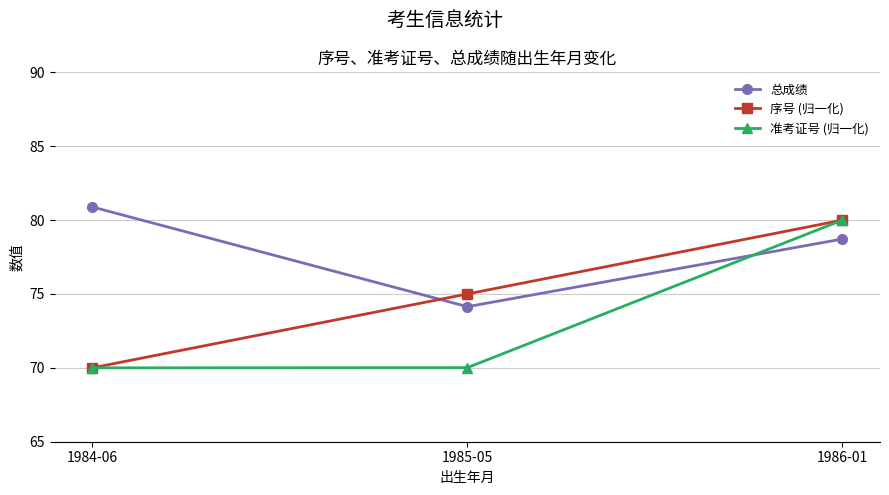

Where does the 序号 (归一化) series first go above 74?

1985-05